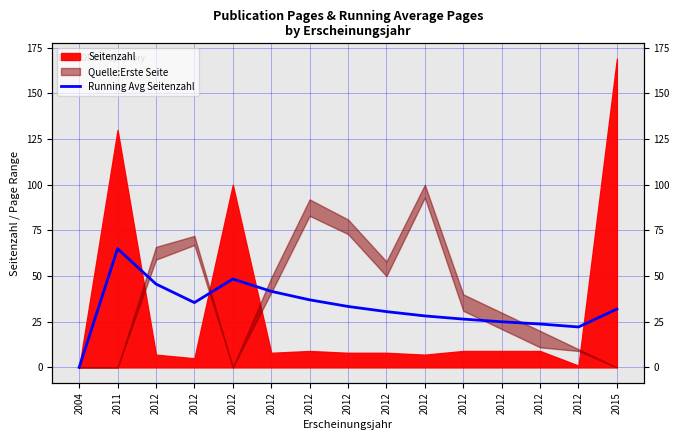

Is it true that the value at 2012 is 55.6?

False